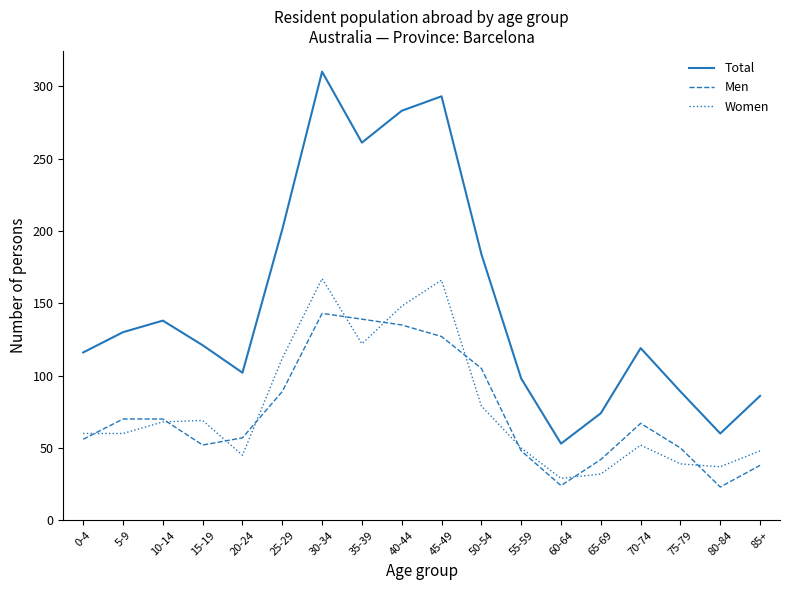

List the series in order of their peak value, lowest first.

Men, Women, Total